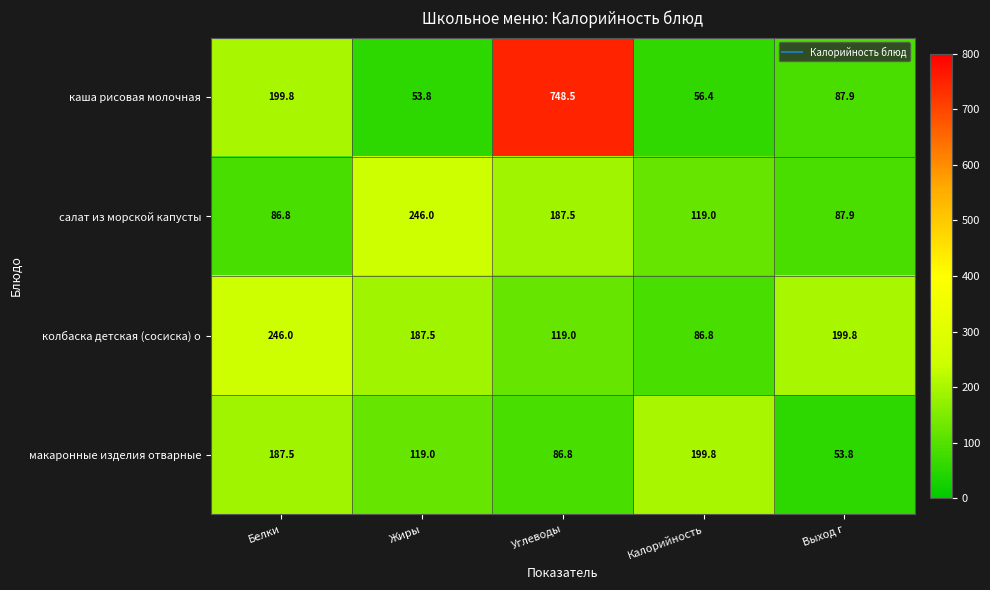

Which series has the widest spread of values?

каша рисовая молочная